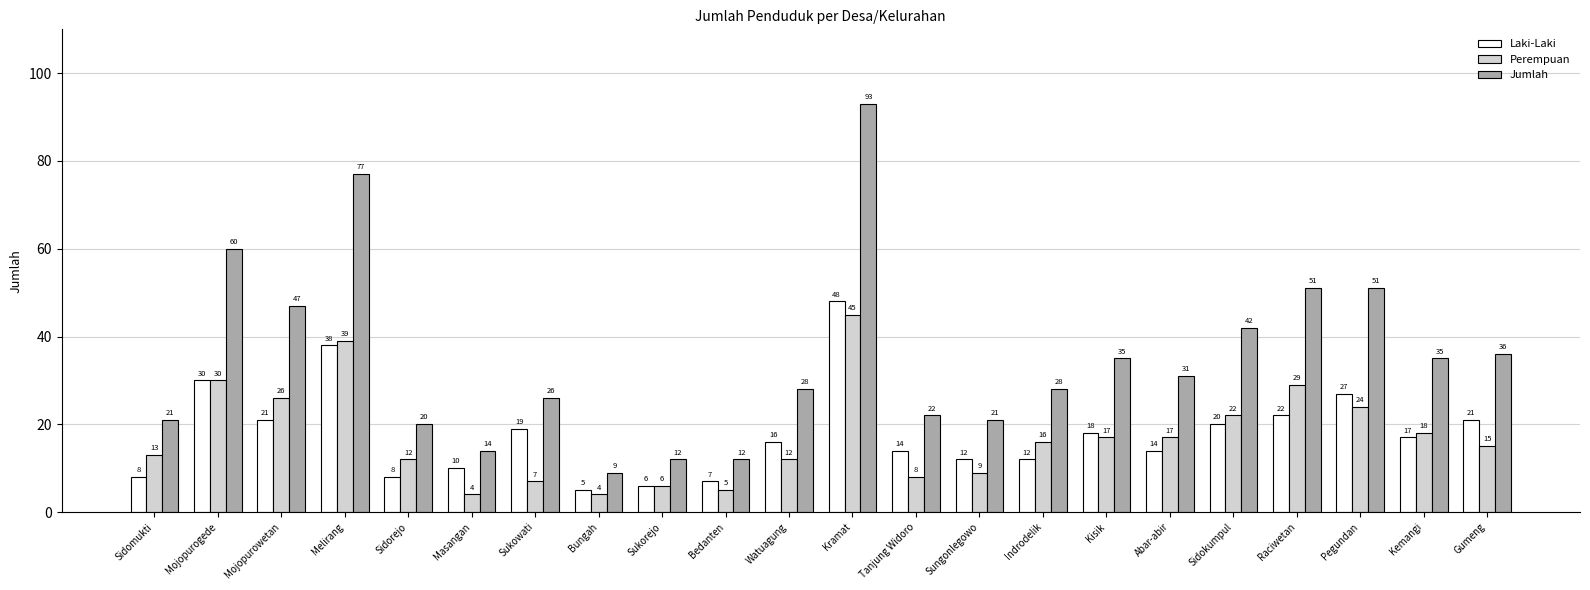

Does the chart contain any negative values?

No